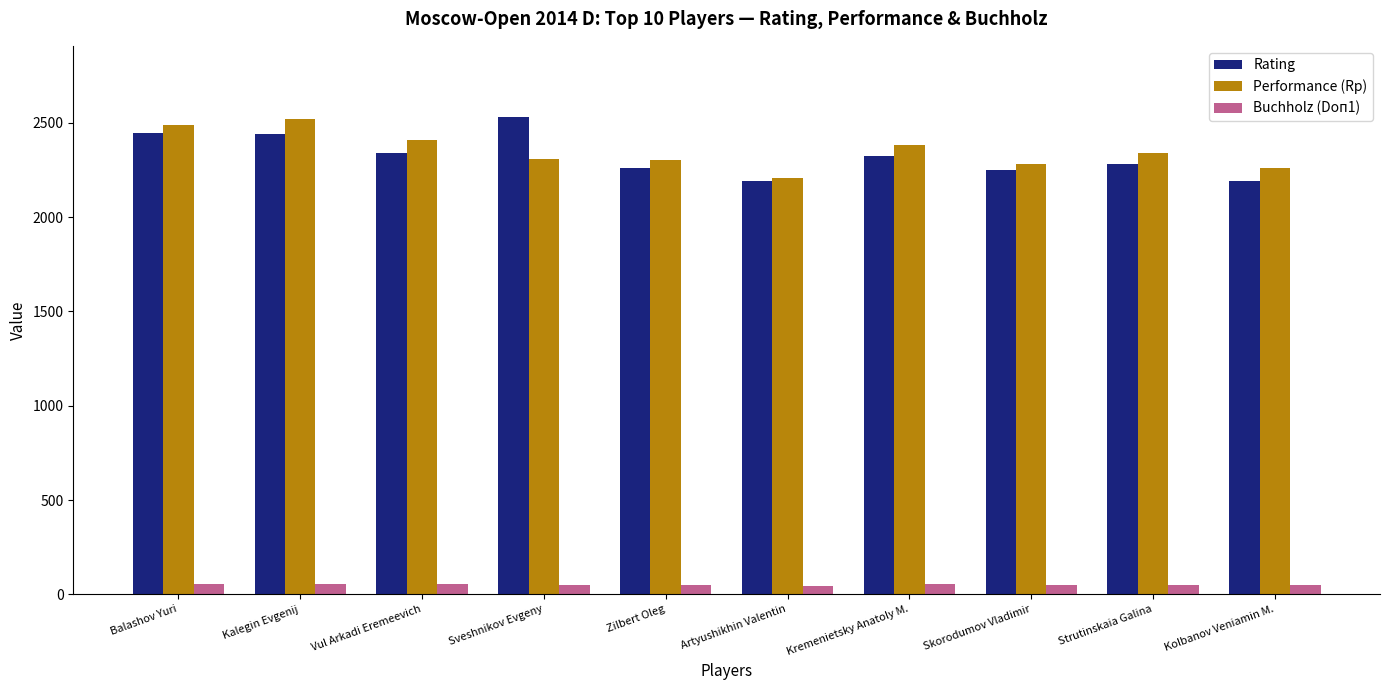

What is the sum of all Rating values?

23253.0